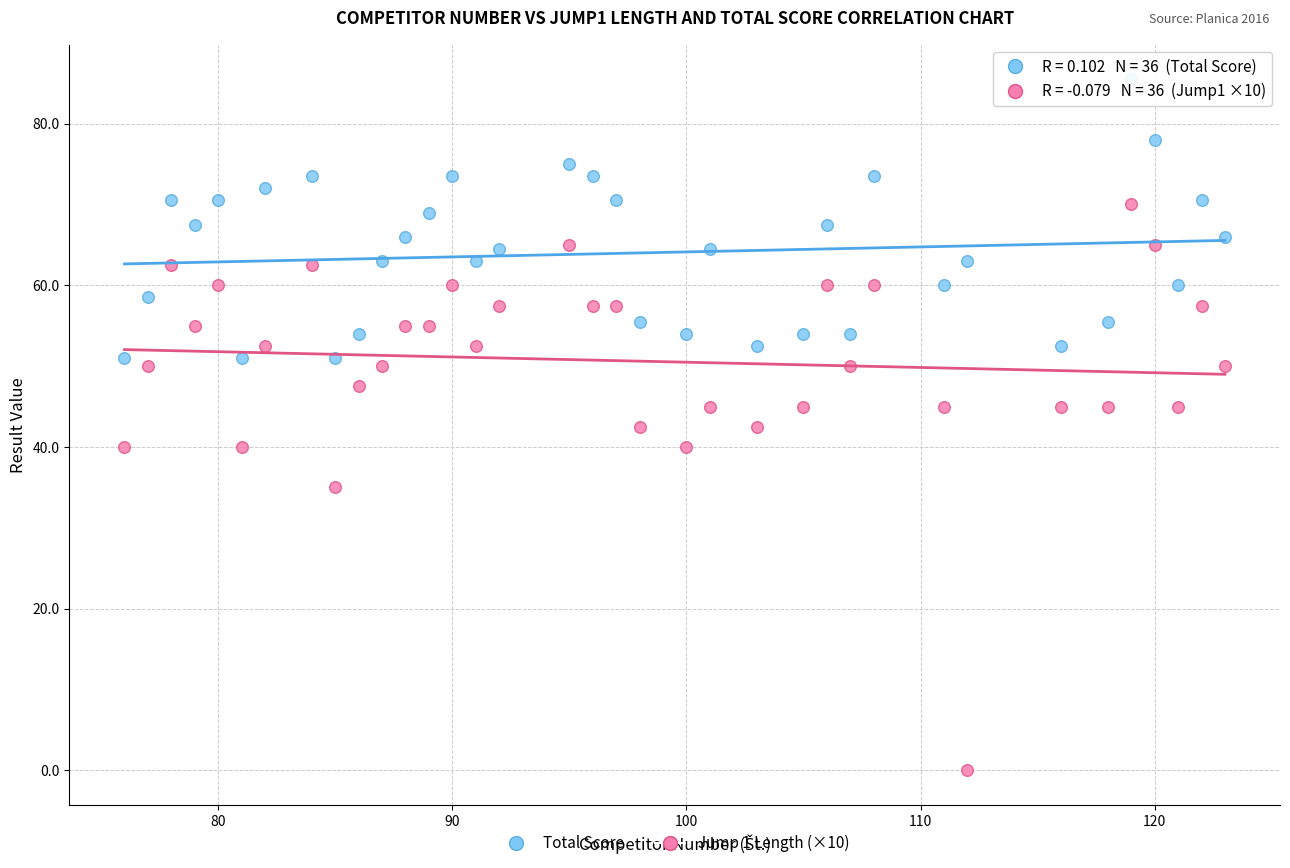

Which series contains the lowest Y value?

Jump 1 Length (×10)